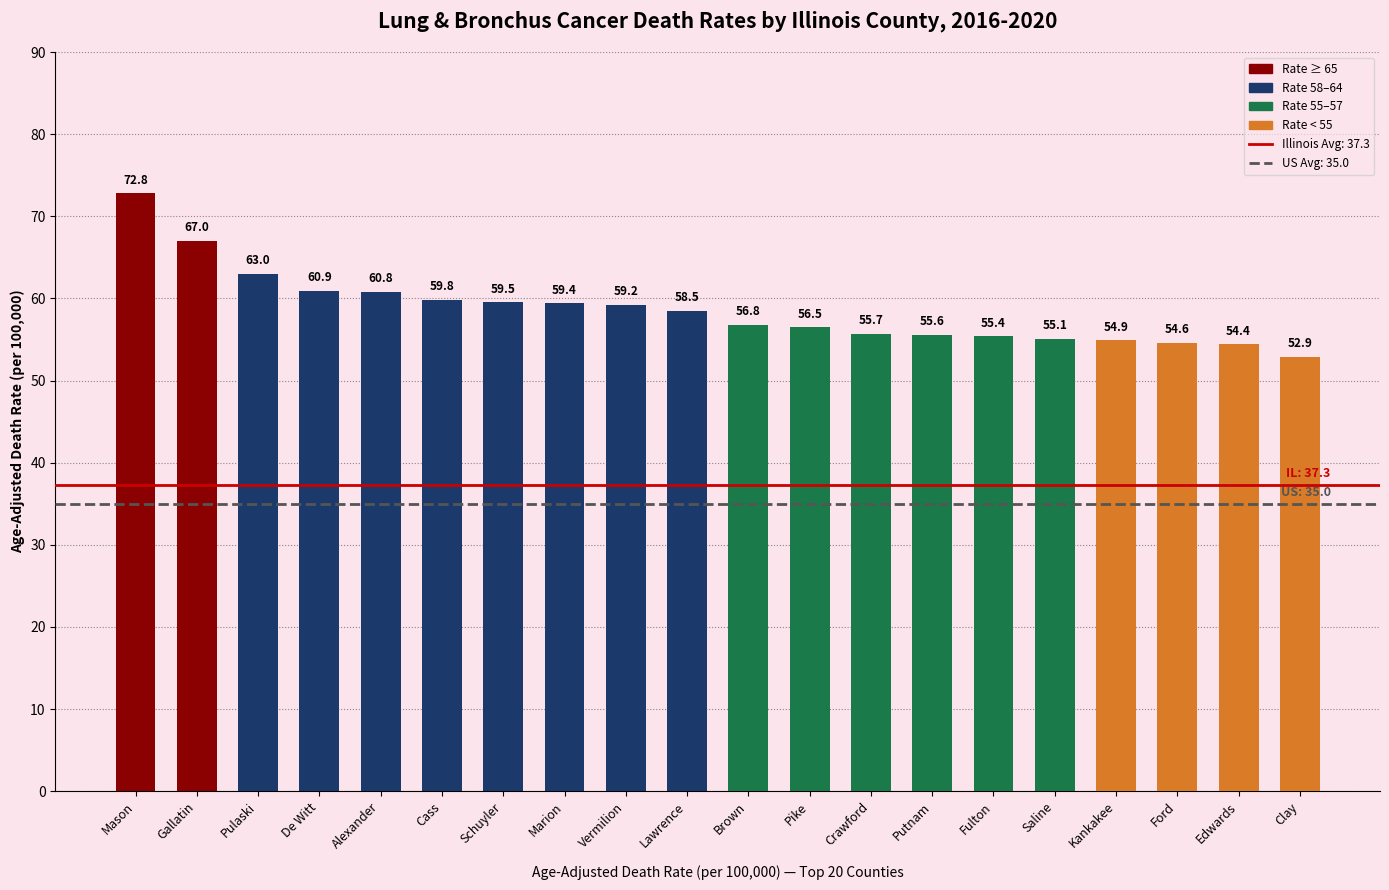

Reading left to right, extract all data points from this chart.

Mason=72.8	Gallatin=67.0	Pulaski=63.0	De Witt=60.9	Alexander=60.8	Cass=59.8	Schuyler=59.5	Marion=59.4	Vermilion=59.2	Lawrence=58.5	Brown=56.8	Pike=56.5	Crawford=55.7	Putnam=55.6	Fulton=55.4	Saline=55.1	Kankakee=54.9	Ford=54.6	Edwards=54.4	Clay=52.9